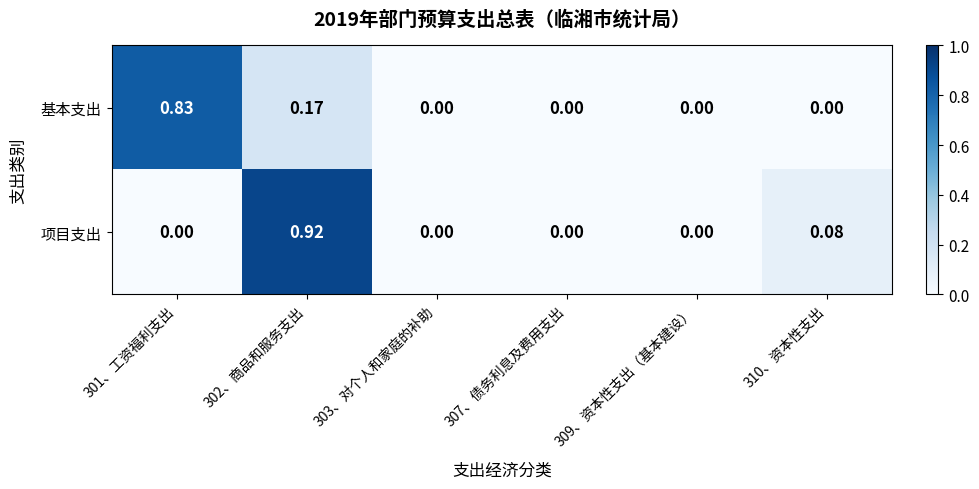

Rank the series at 302、商品和服务支出 from lowest to highest value.

基本支出, 项目支出